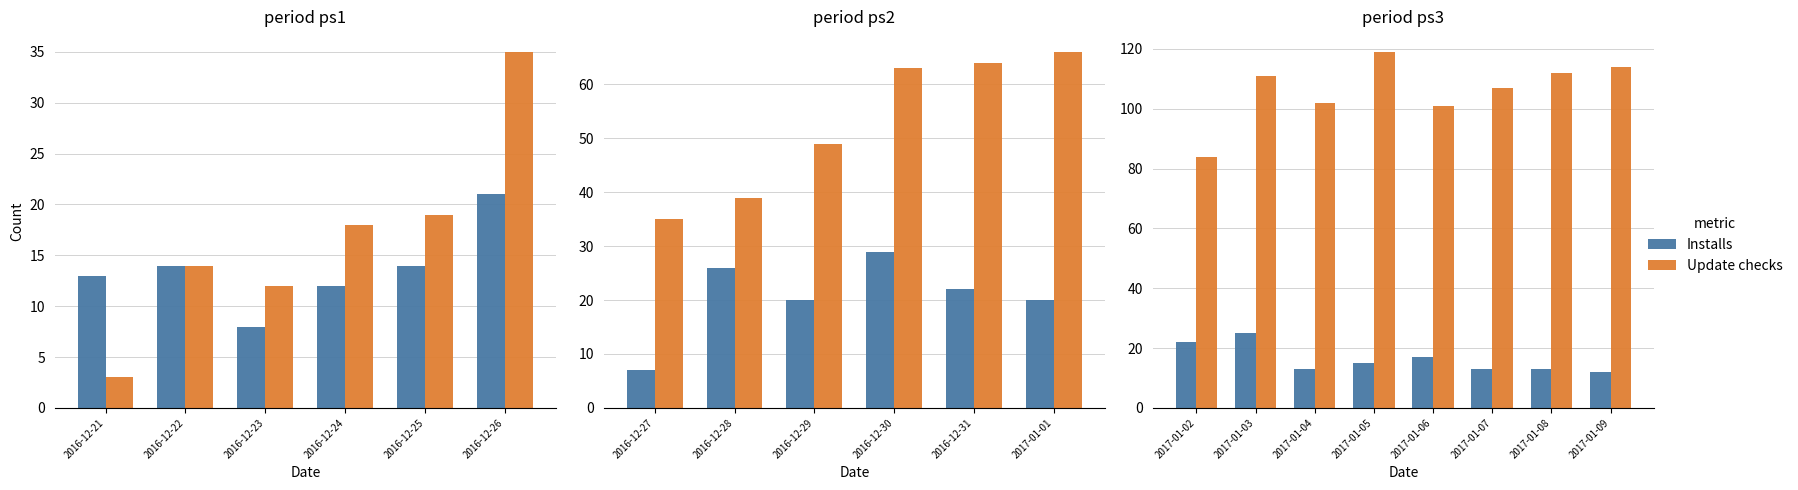

The Update checks series shows 185 at 2017-01-08. True or false?

False